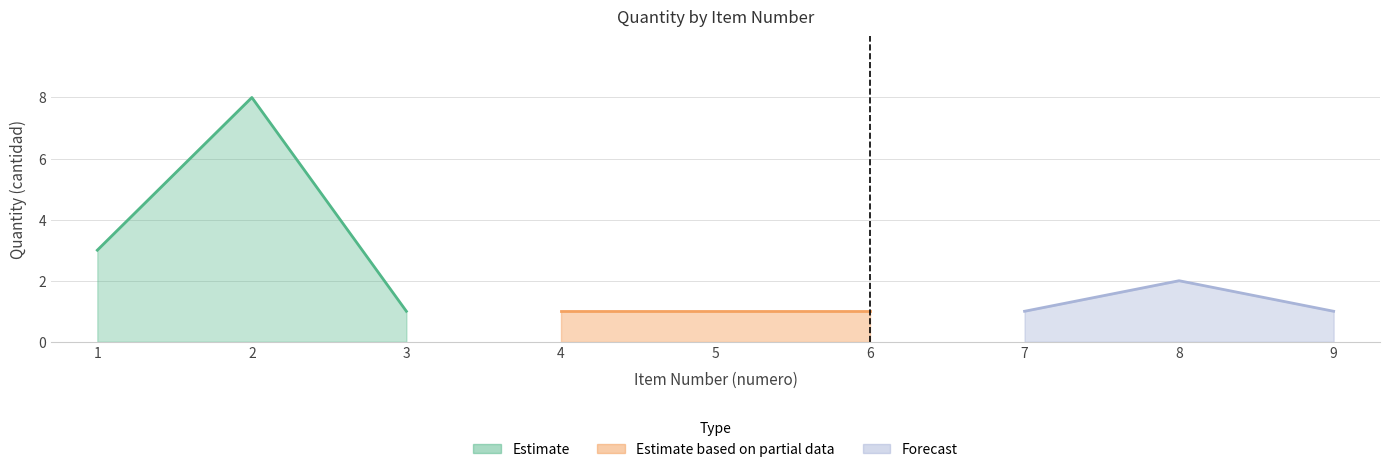

The value at 6 is 1. True or false?

True